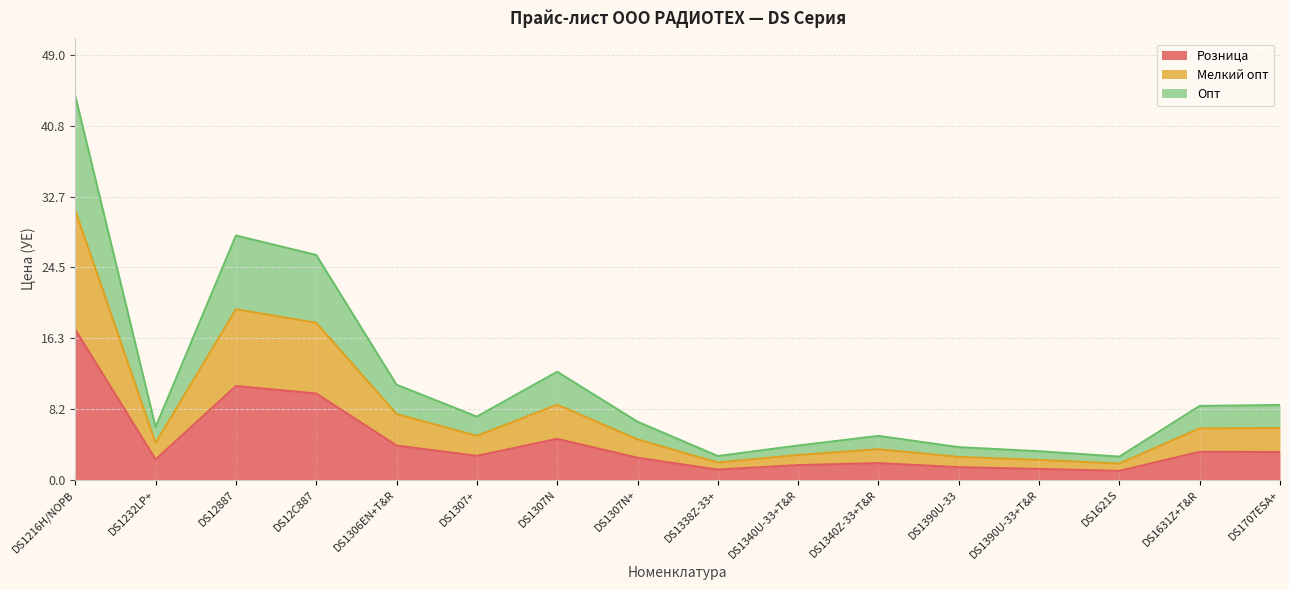

At DS1307N+, list the series in order from smallest to largest.

Розница, Опт, Мелкий опт